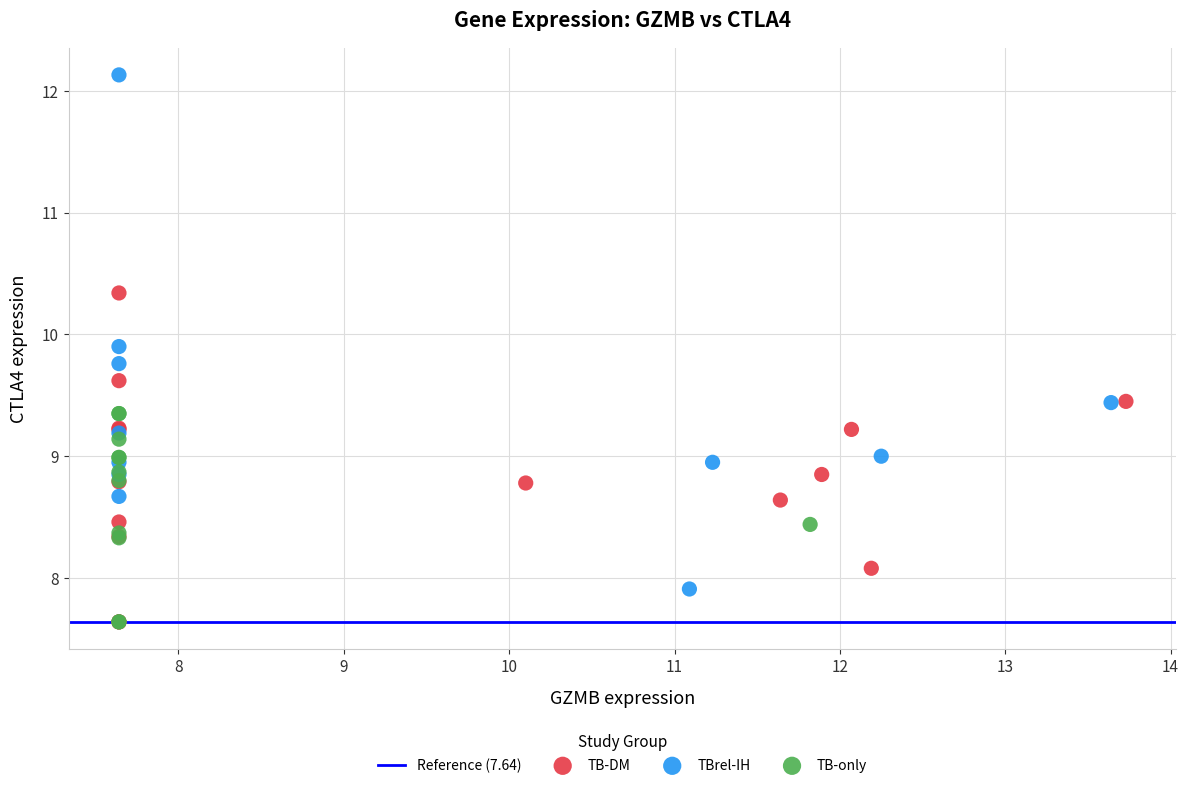

Which series reaches the maximum Y coordinate?

TBrel-IH